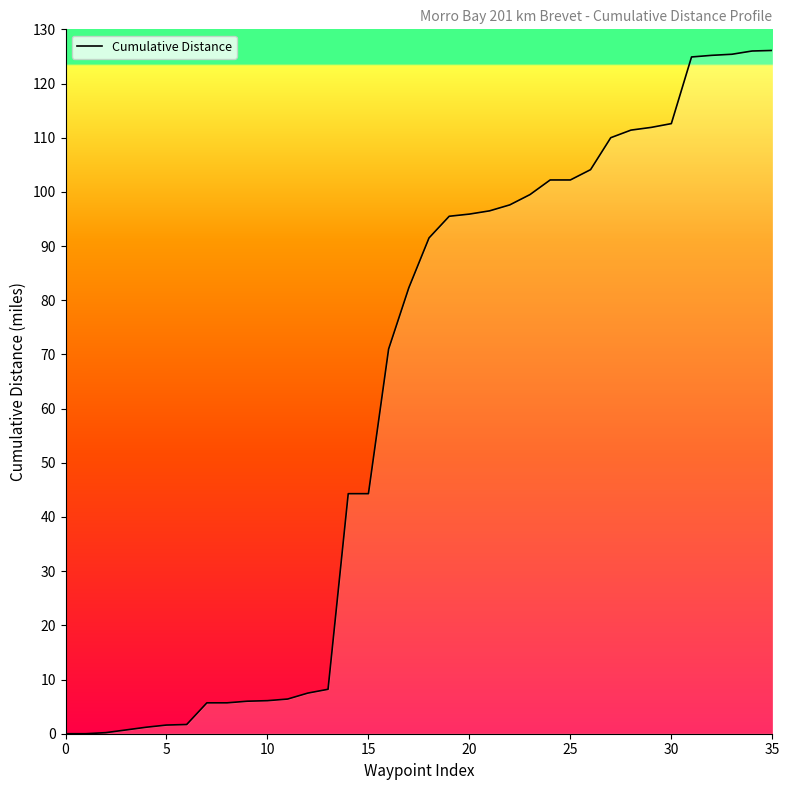

What is the difference between the maximum and minimum values?

126.1